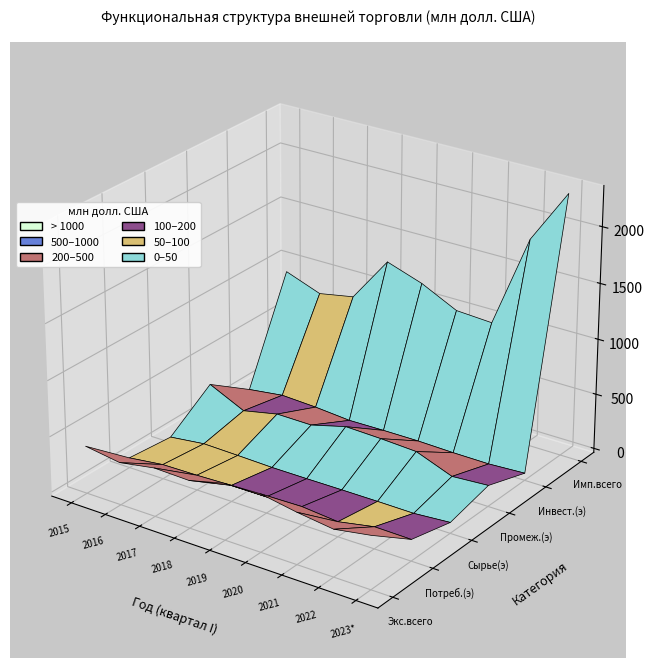

The Экспорт, всего series shows 686.4 at 2015. True or false?

False